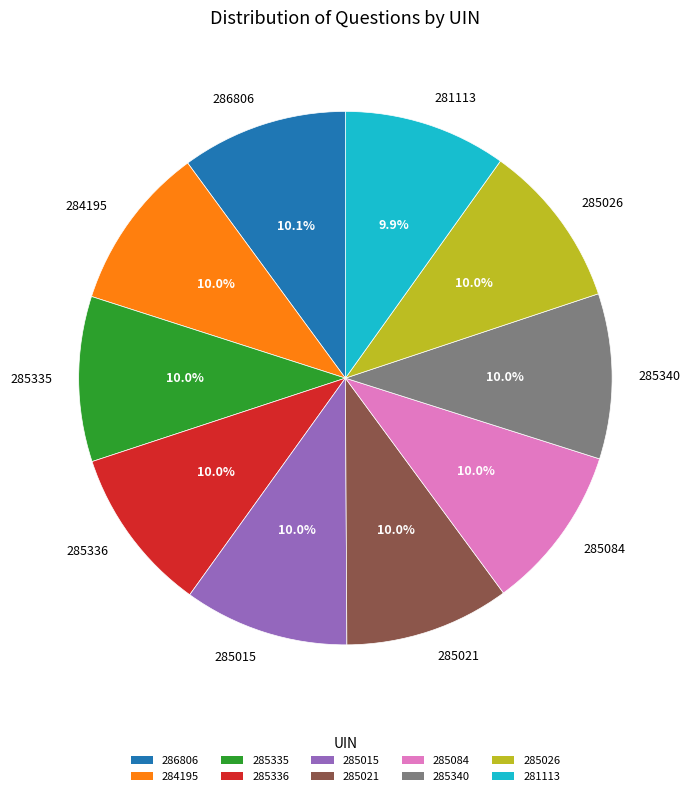

True or false: 285336 accounts for 10% of the total.

True